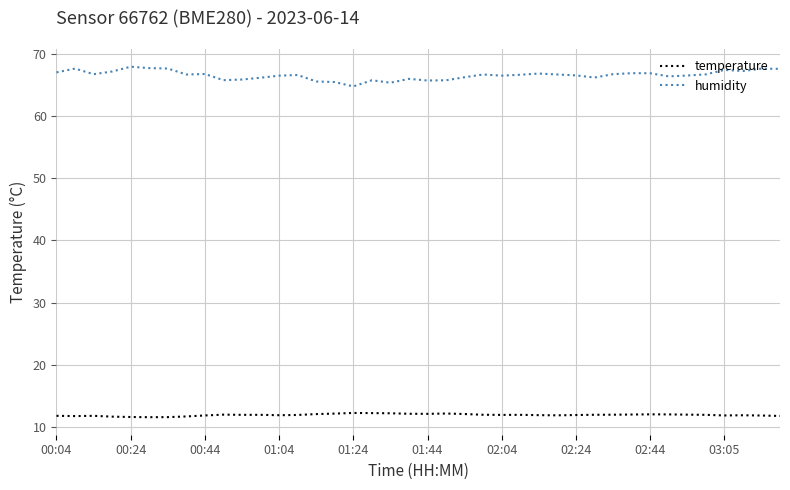

Which series has the largest total across all categories?

humidity